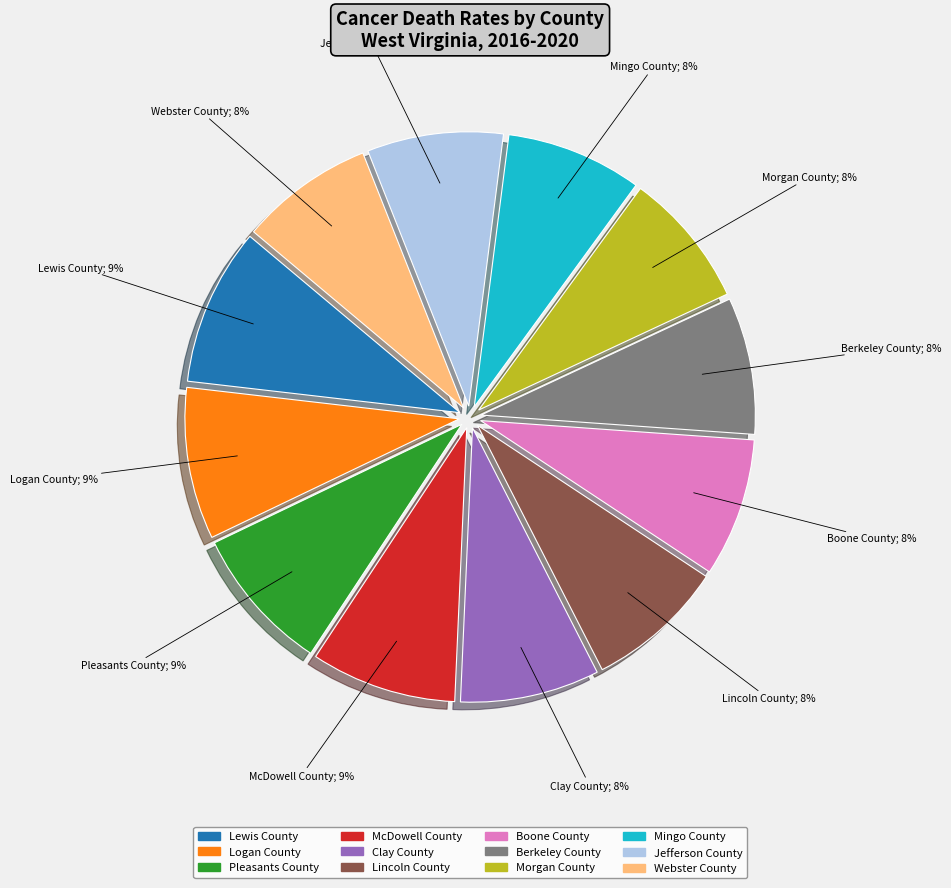

What percentage is the Boone County slice, to the nearest percent?

8%